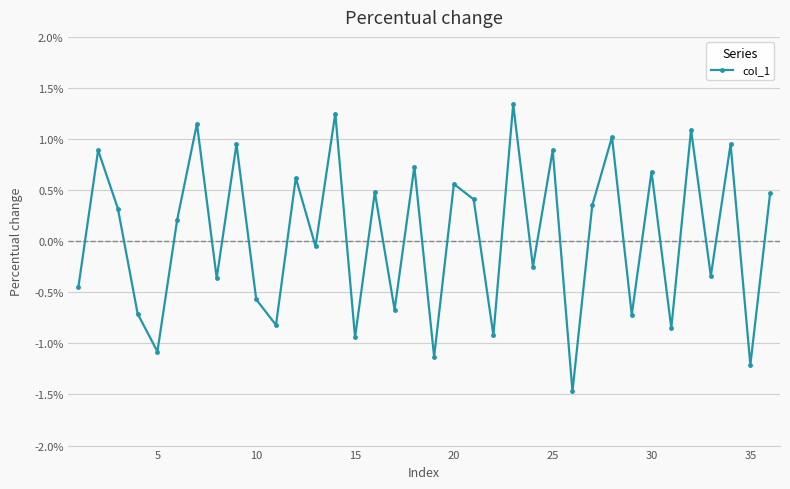

What is the difference between the maximum and minimum values?

2.8